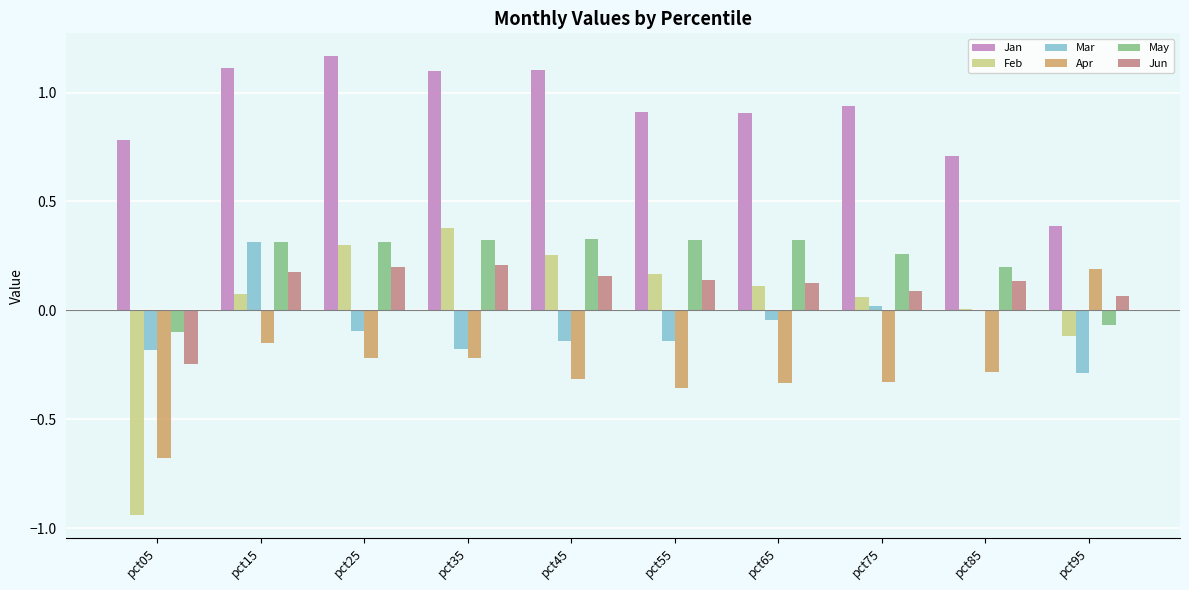

How many data points in Jun are above 0?

9